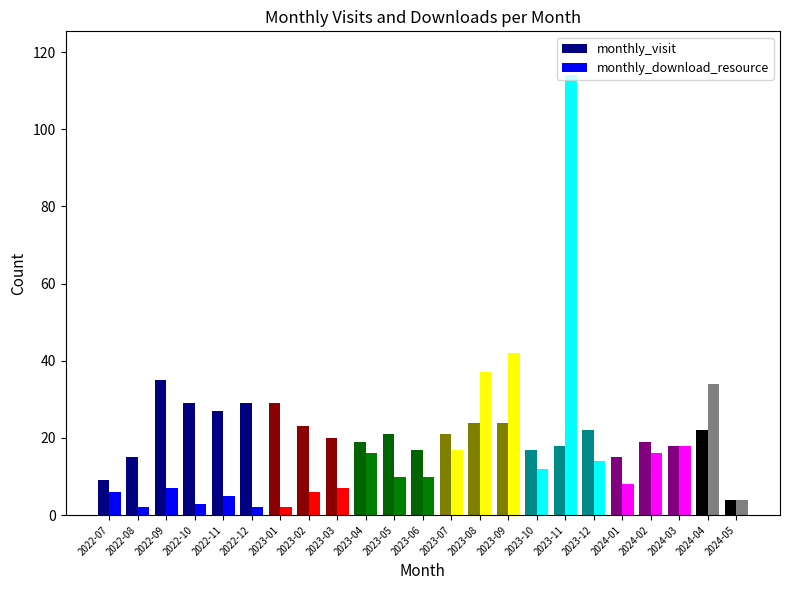

What is the sum of the monthly_visit values at 2024-02 and 2022-10?

48